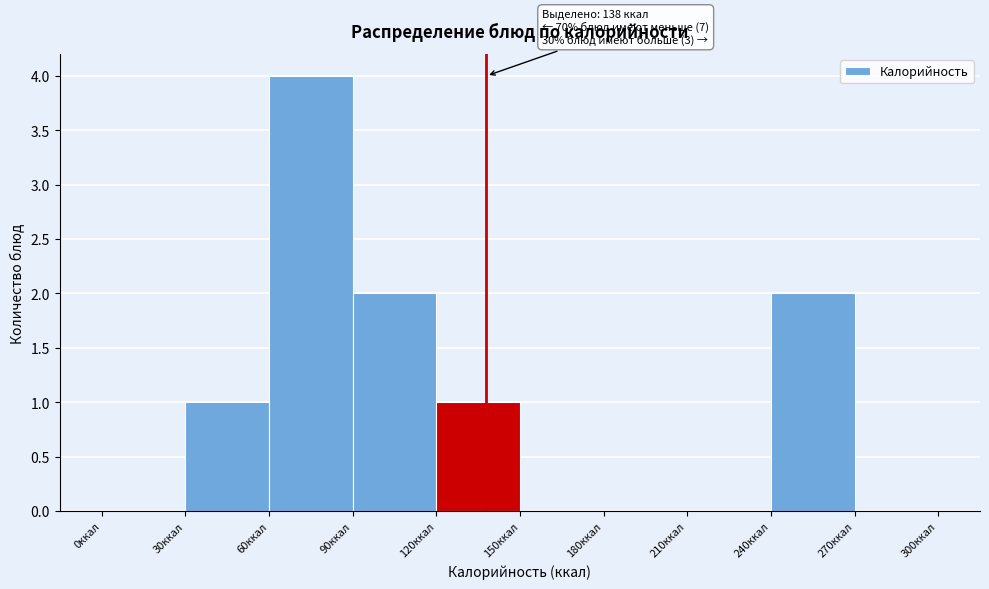

Which range on the x-axis has the tallest bar?

60 to 90